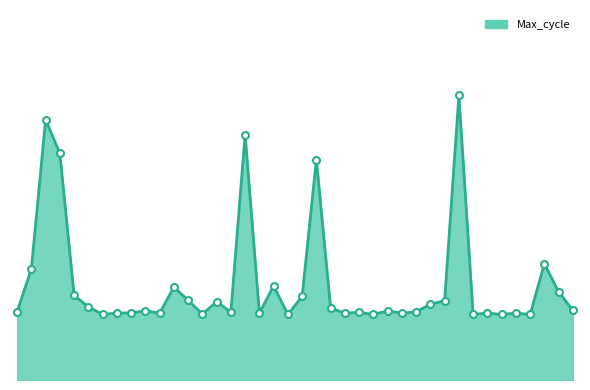

How many lines are shown in the chart?

1